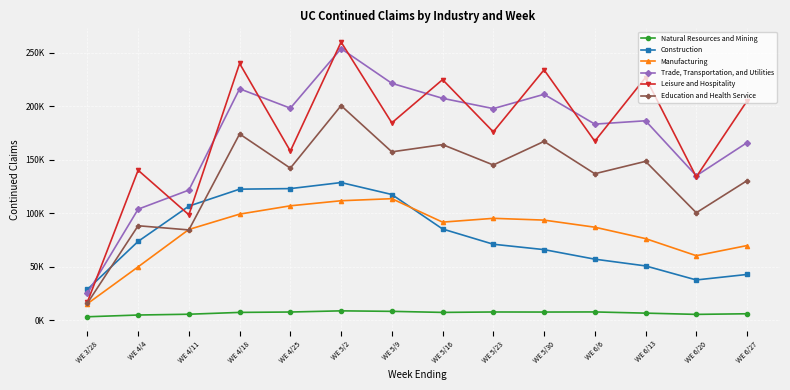

Rank the series at WE 5/9 from highest to lowest value.

Trade, Transportation, and Utilities, Leisure and Hospitality, Education and Health Service, Construction, Manufacturing, Natural Resources and Mining